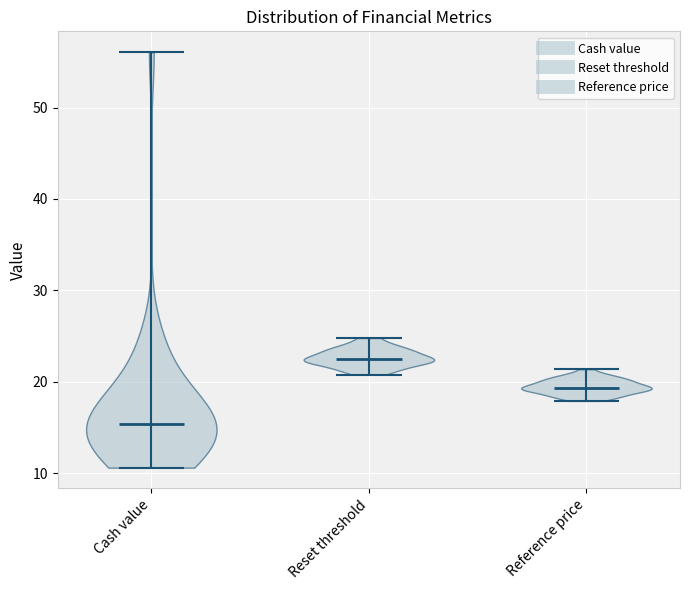

Which violin has the highest median line?

Reset threshold